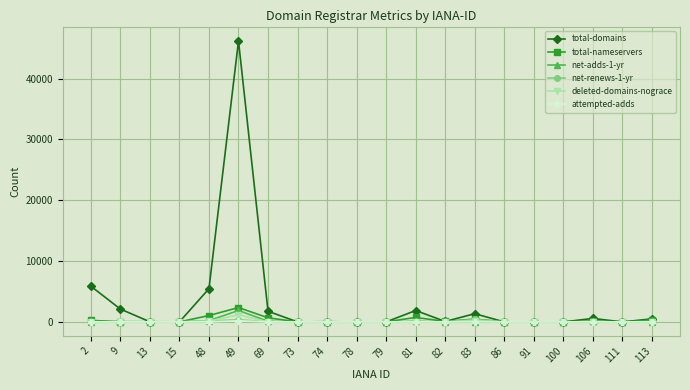

Which series has the largest range (max minus min)?

total-domains